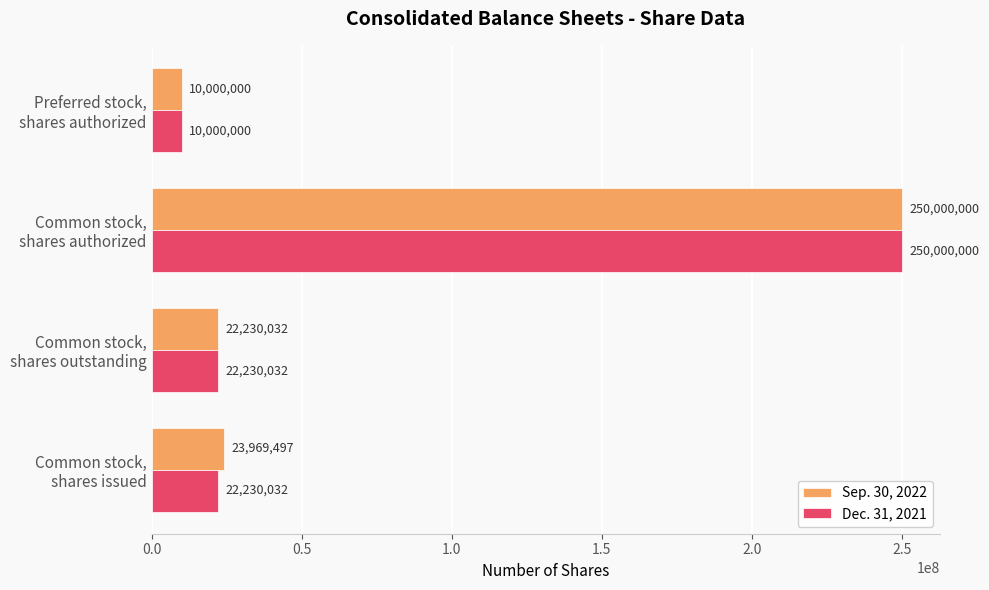

What is the difference between the second highest and second lowest values in the Sep. 30, 2022 series?

1739465